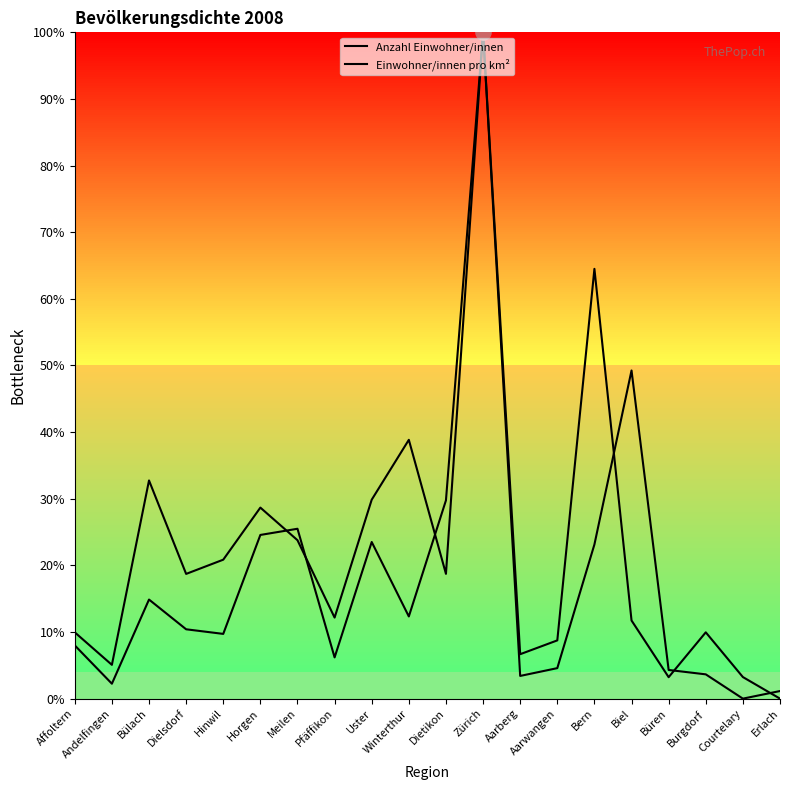

Does the chart have visible grid lines?

No